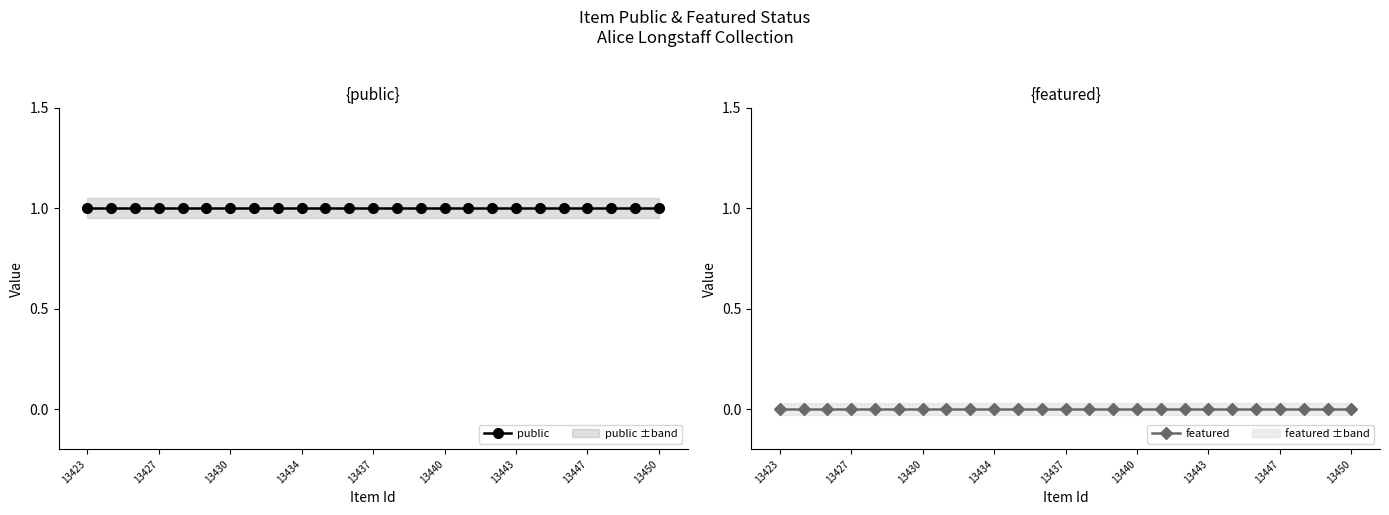

How many distinct data groups are displayed?

2